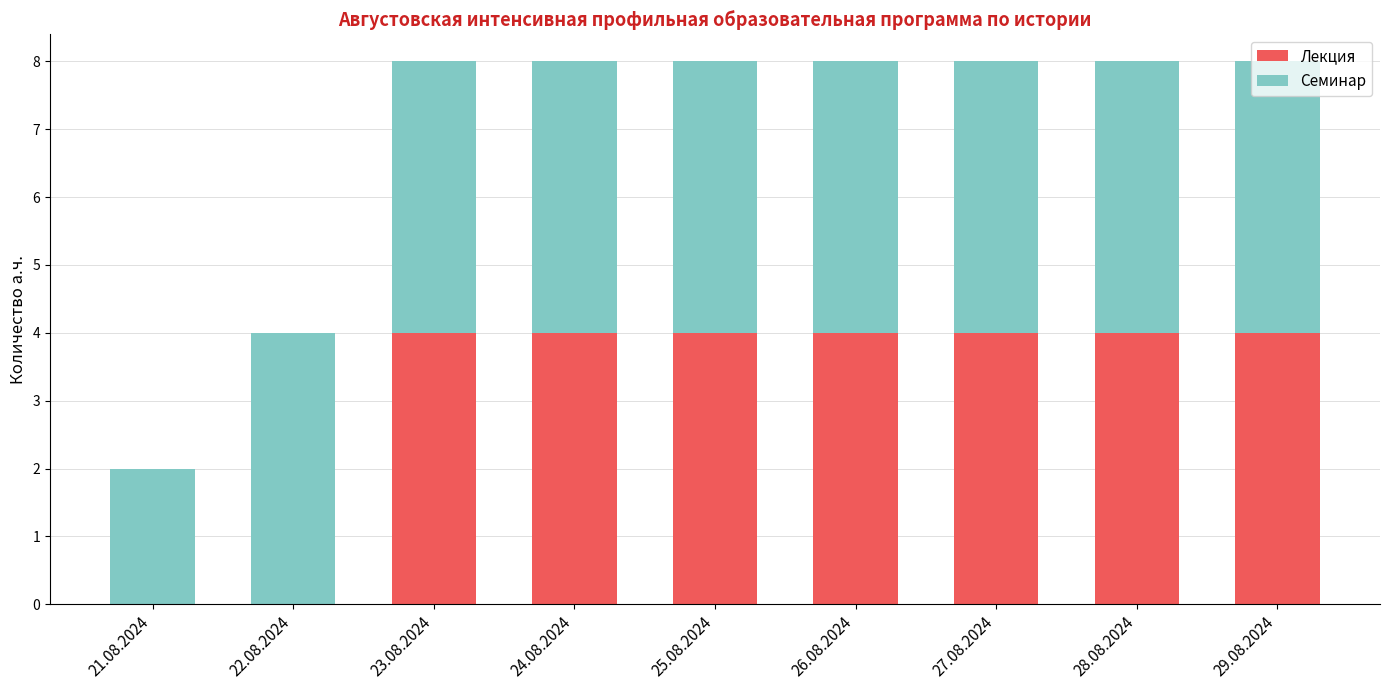

What value does the Лекция series have at 23.08.2024?

4